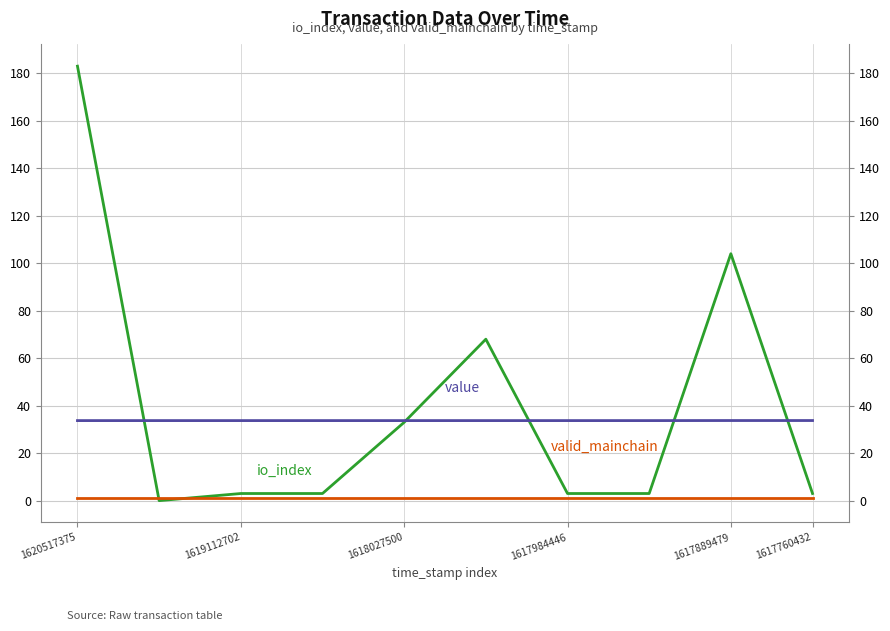

True or false: valid_mainchain and value intersect in this chart.

False